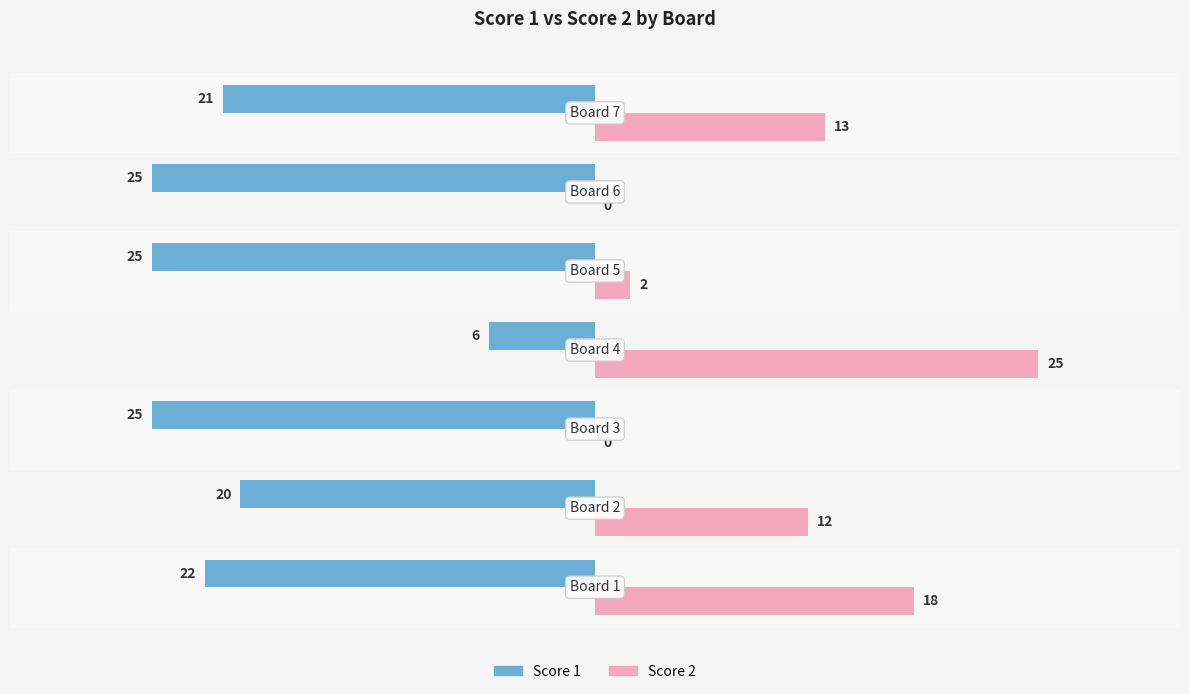

What is the sum of all Score 1 values?

-144